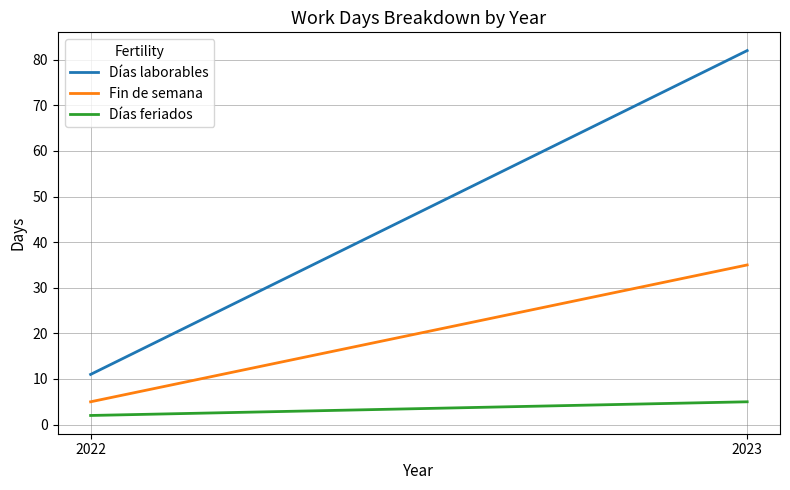

At 2022, list the series in order from smallest to largest.

Días feriados, Fin de semana, Días laborables